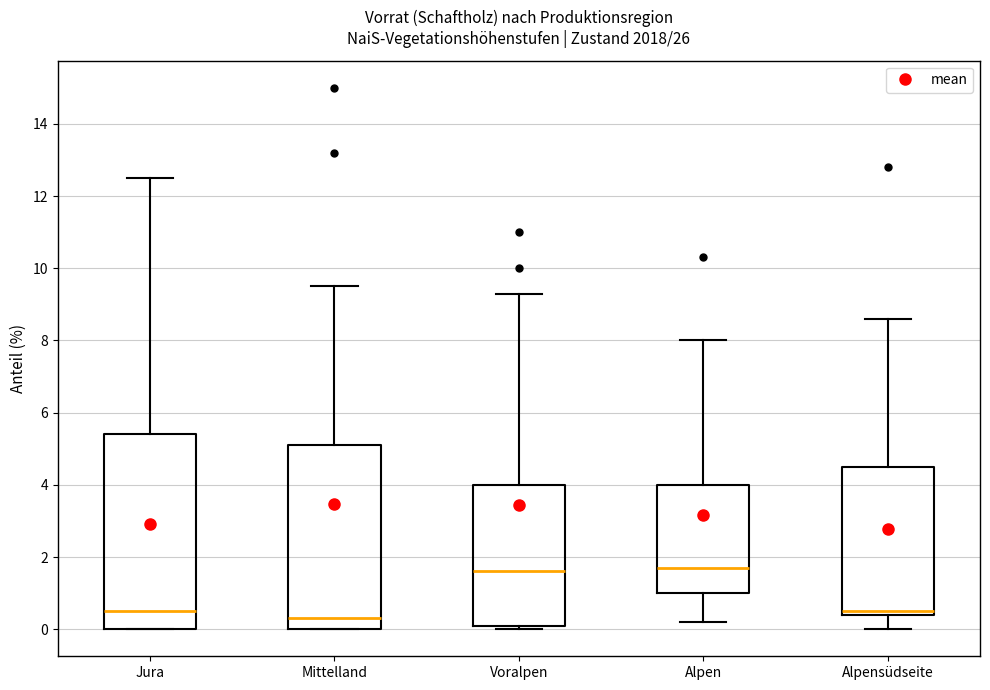

Where does the median line of the box for Alpen sit on the y-axis? The values are not printed on the chart, so give them approximately, as read against the axis.

1.8